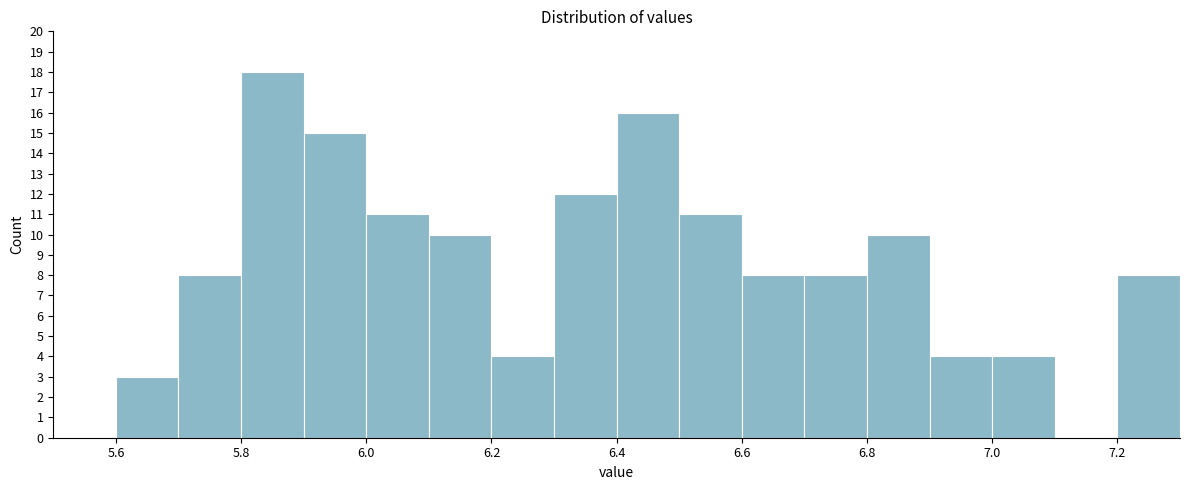

Over which range of the x-axis is the bar tallest?

5.8 to 5.9